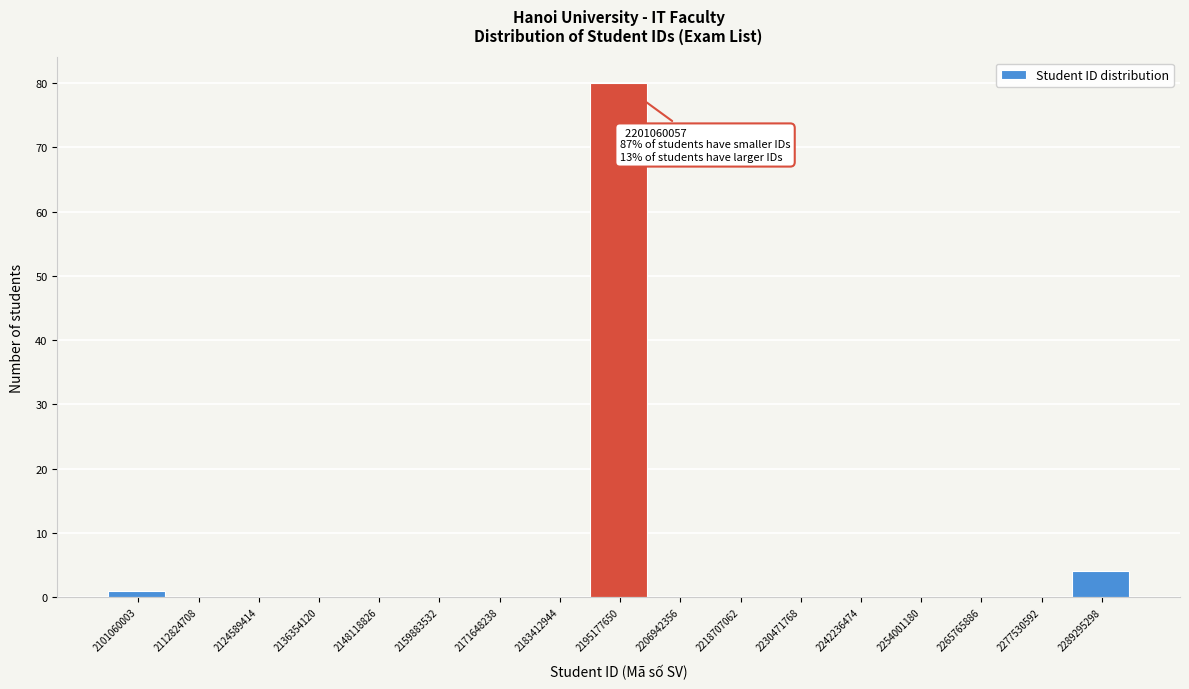

Reading right to left, what are all the values shown in this chart?

2289295298=4	2277530592=0	2265765886=0	2254001180=0	2242236474=0	2230471768=0	2218707062=0	2206942356=0	2195177650=80	2183412944=0	2171648238=0	2159883532=0	2148118826=0	2136354120=0	2124589414=0	2112824708=0	2101060003=1